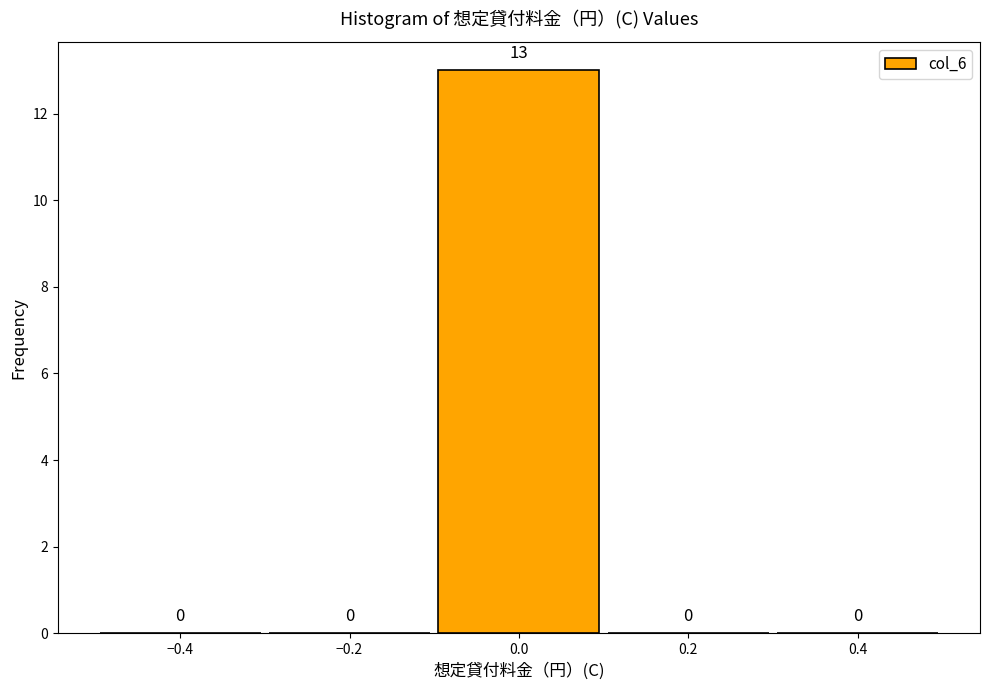

Over which range of the x-axis is the bar tallest?

-0.1 to 0.1